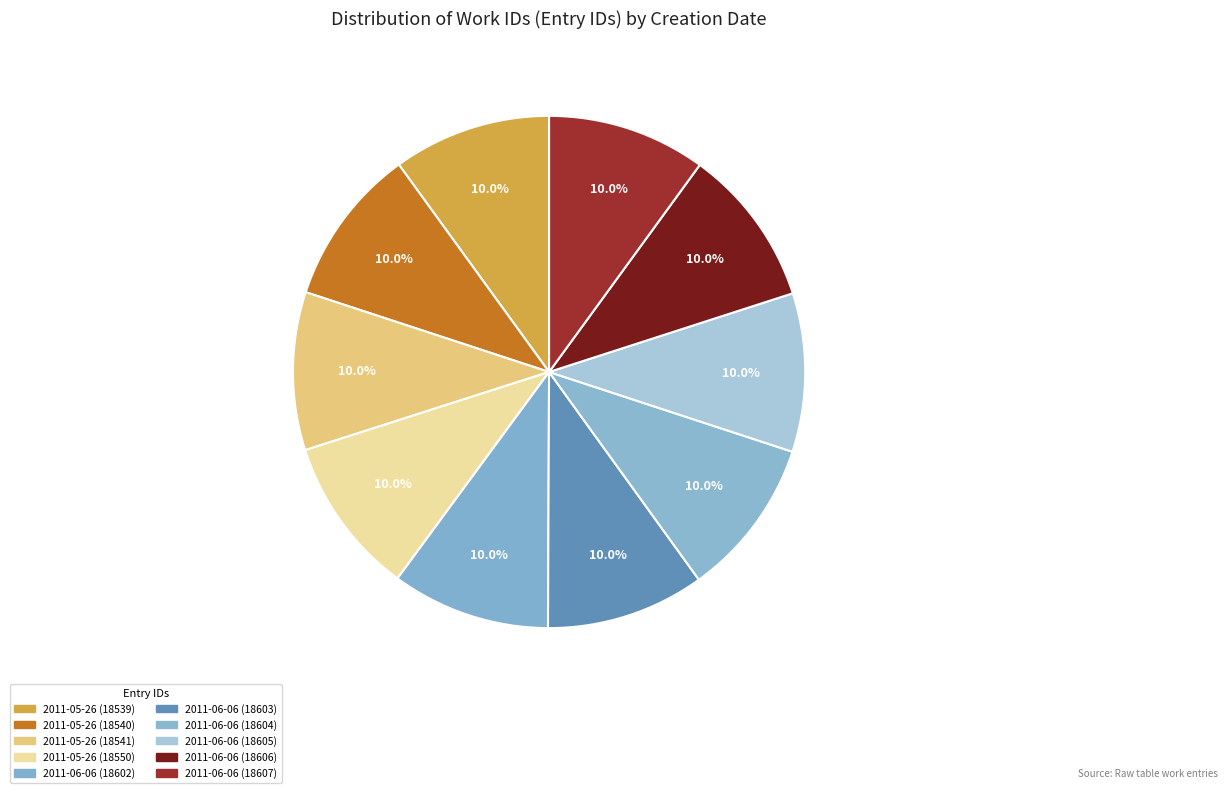

Rank the categories by value from lowest to highest.

2011-05-26 (18539), 2011-05-26 (18540), 2011-05-26 (18541), 2011-05-26 (18550), 2011-06-06 (18602), 2011-06-06 (18603), 2011-06-06 (18604), 2011-06-06 (18605), 2011-06-06 (18606), 2011-06-06 (18607)